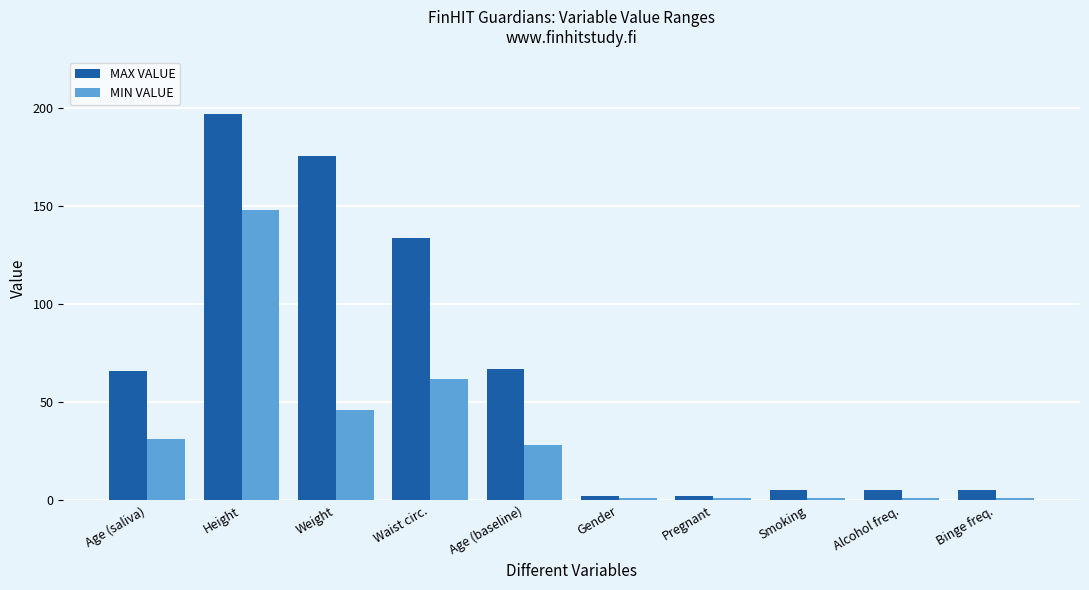

What is the label of the 3rd bar from the right?

Smoking